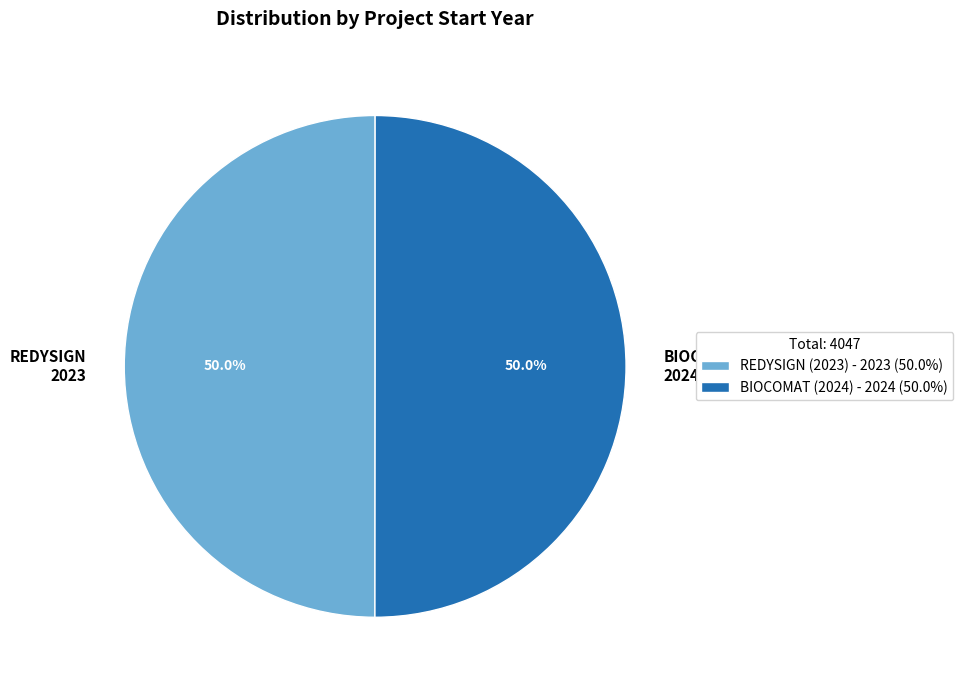

What is the ratio of the value at REDYSIGN (2023) to the value at BIOCOMAT (2024)?

1.0